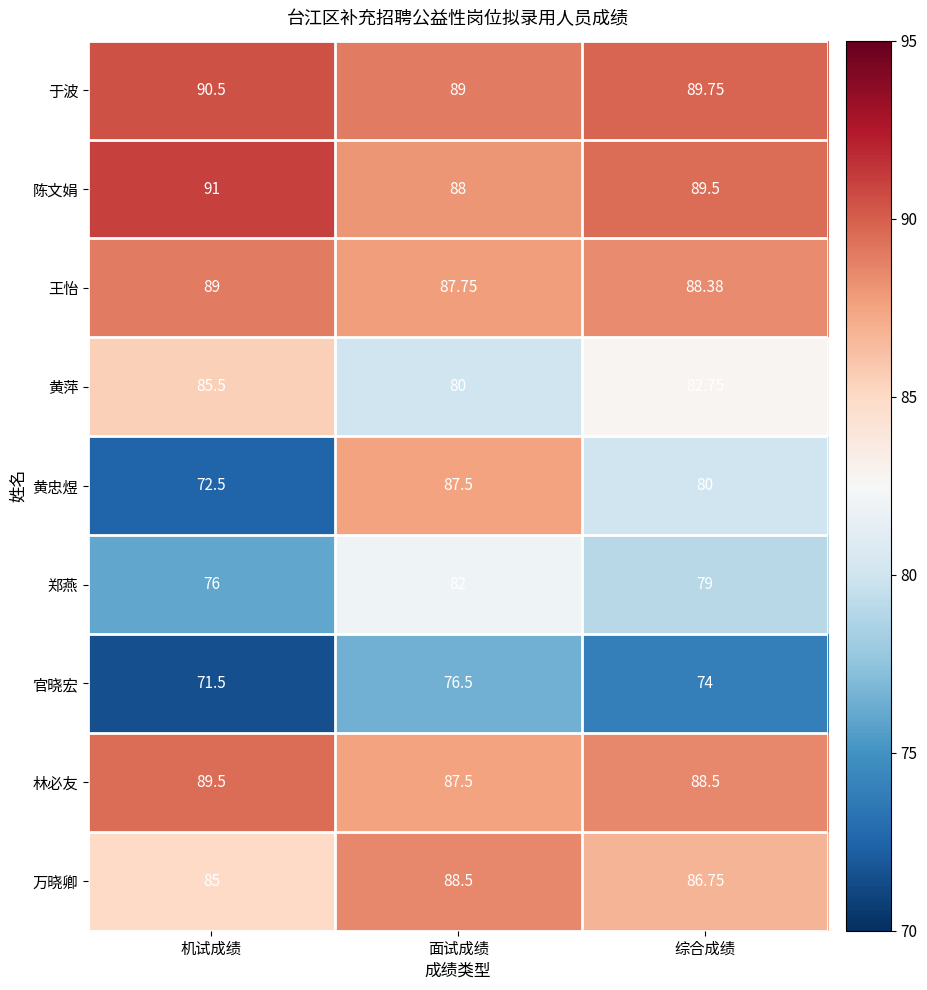

Where is 王怡 nearest to the value 88?

面试成绩